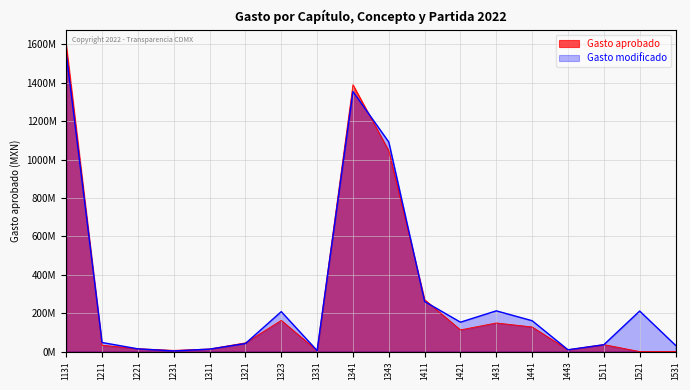

Reading right to left, transcribe all the data shown in this chart.

Gasto aprobado: 0.0	0.0	36299473.8	9231575.3	128121260.6	148968546.0	112784713.5	270402536.4	1046030842.0	1390000000.0	5095946.6	162330346.8	45362789.9	13341324.0	6074866.2	14890329.0	32867925.8	1596310691.6
Gasto modificado: 32514025.6	210938250.6	35420464.4	9231575.3	160529941.7	211945789.8	152885062.0	260553306.3	1091414213.6	1354237683.6	4979417.0	207810042.1	41733028.2	12512107.2	3000000.0	13987565.1	47044847.5	1551116603.7